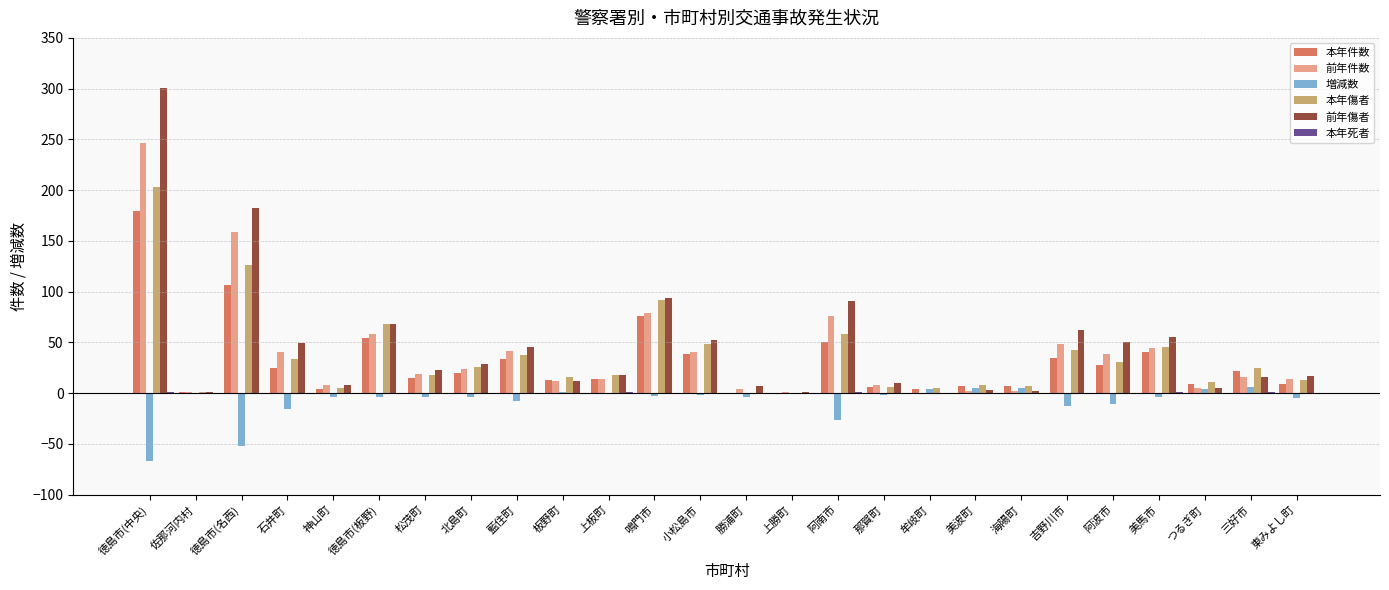

What is the total value across all series at 阿波市?

137